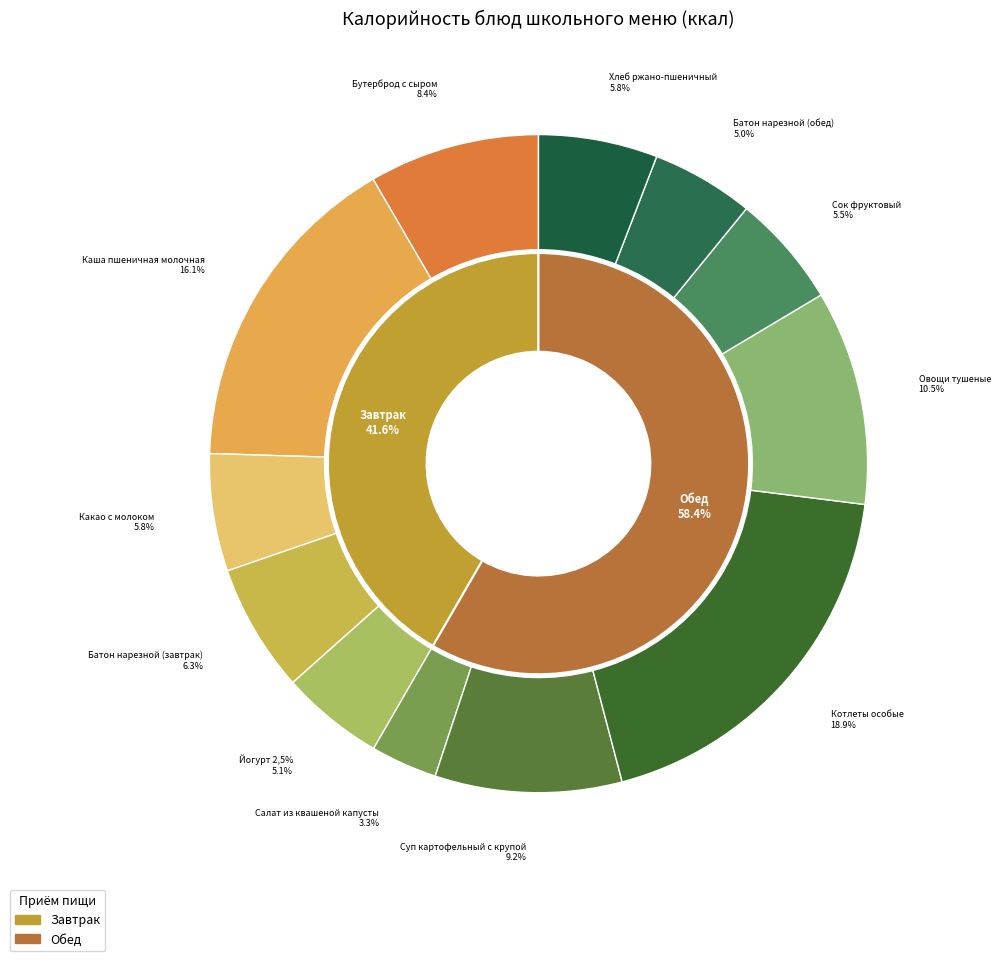

What is the ratio of the value at Каша пшеничная молочная to the value at Суп картофельный с крупой?

1.8